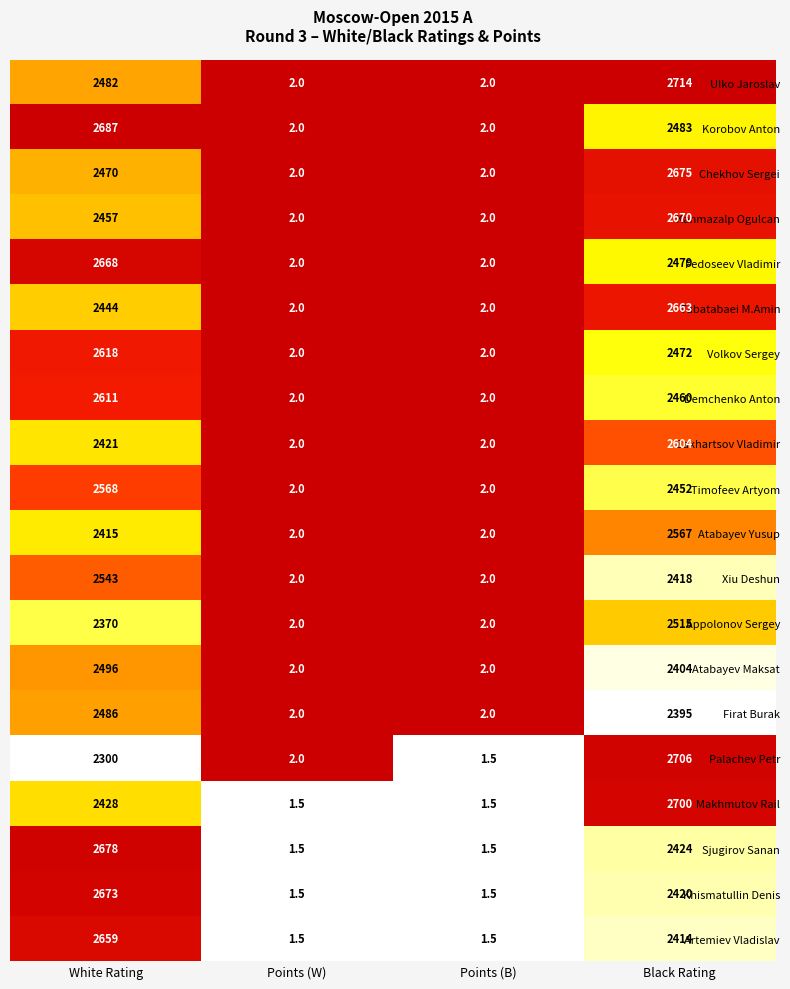

What is the minimum value for Appolonov Sergey?

2.0